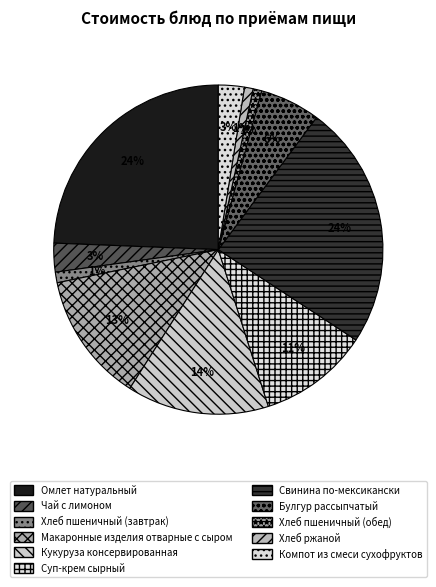

Does any single category account for the majority?

No